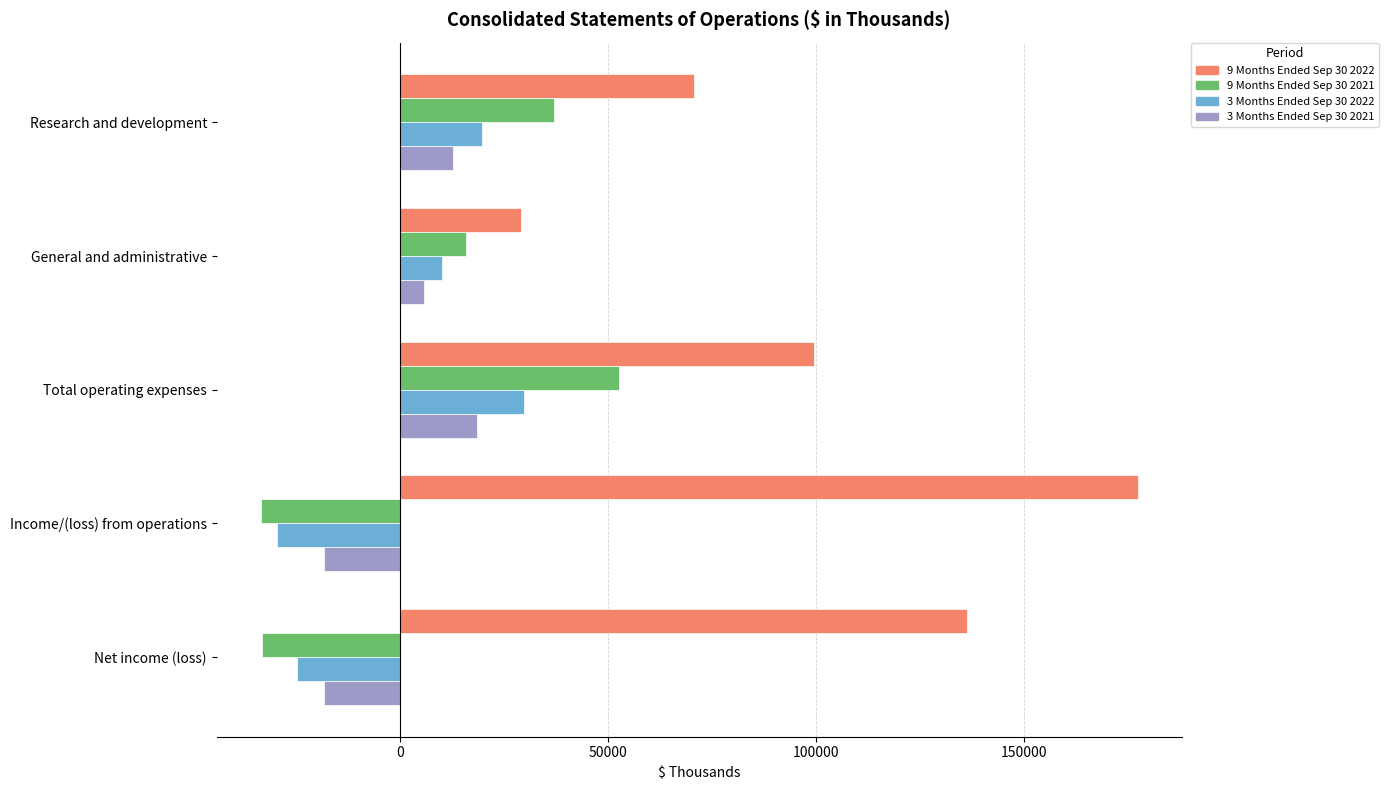

What is the minimum value shown in the chart?

-33607